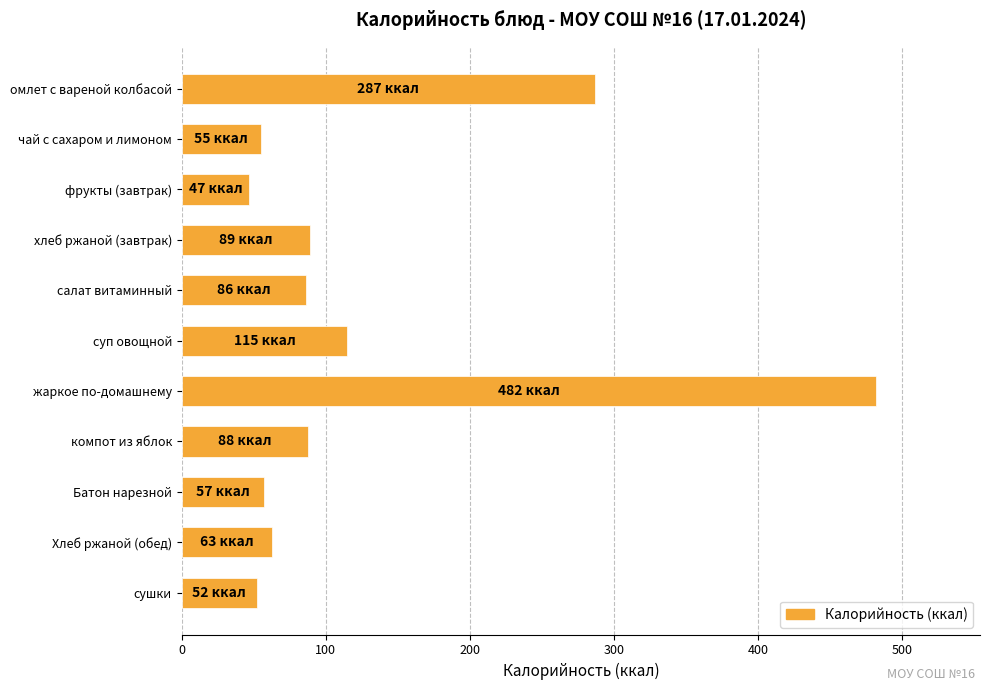

What is the value of the 11th bar from the top?

52